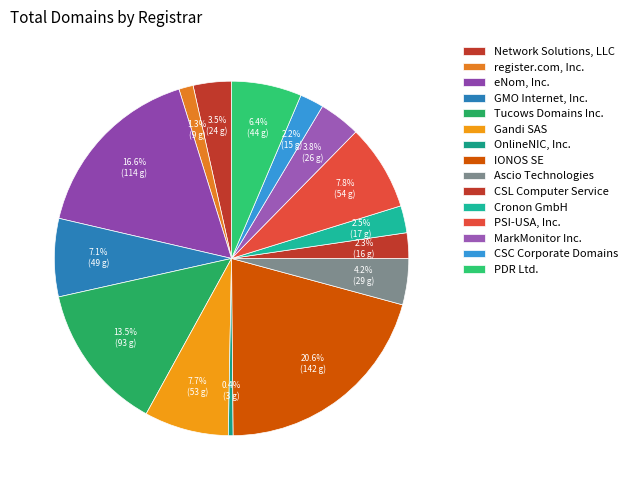

How many slices are in this pie chart?

15